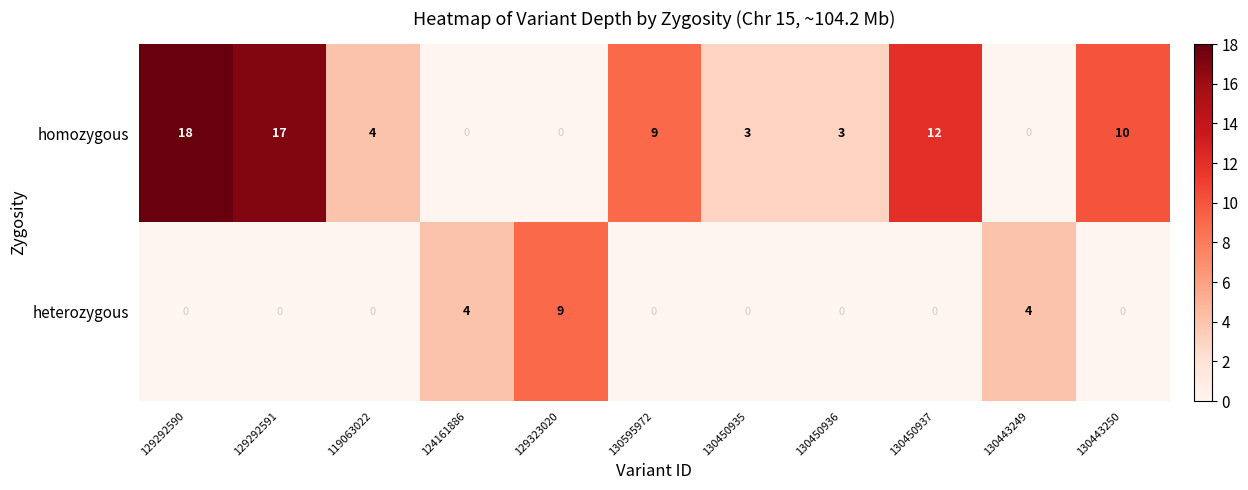

Which series has the largest total across all categories?

homozygous